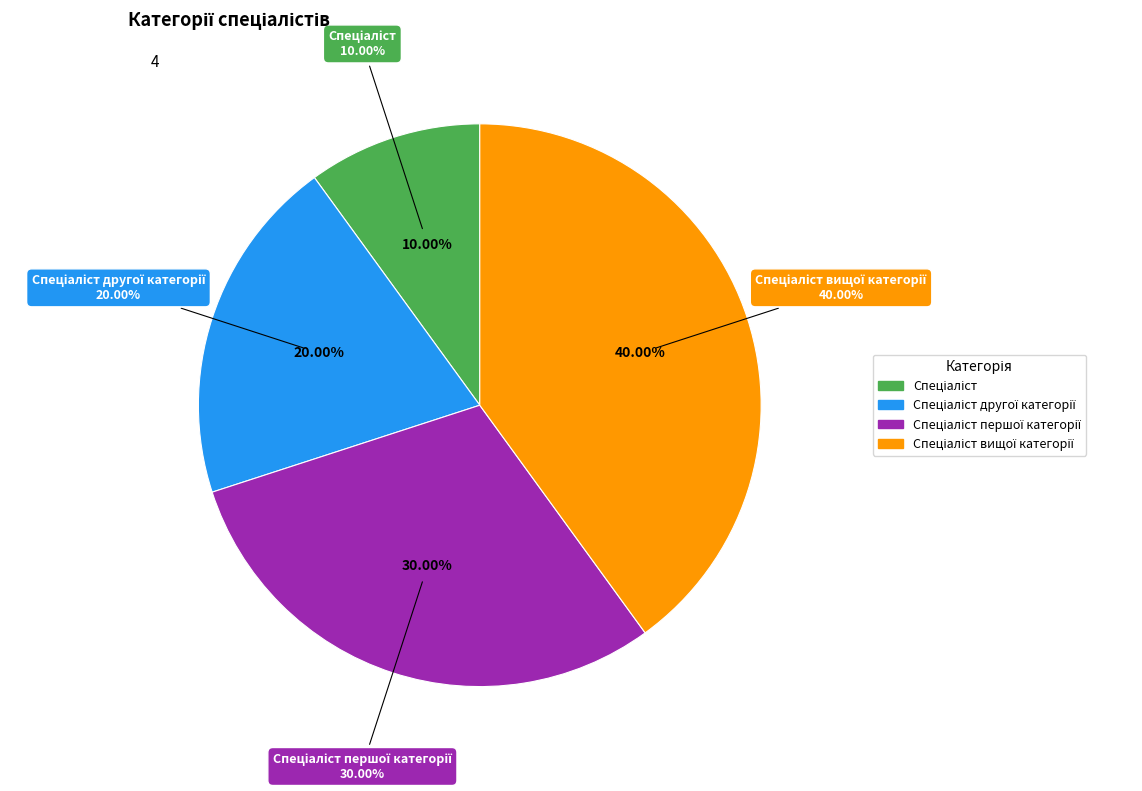

How many segments does this pie chart have?

4